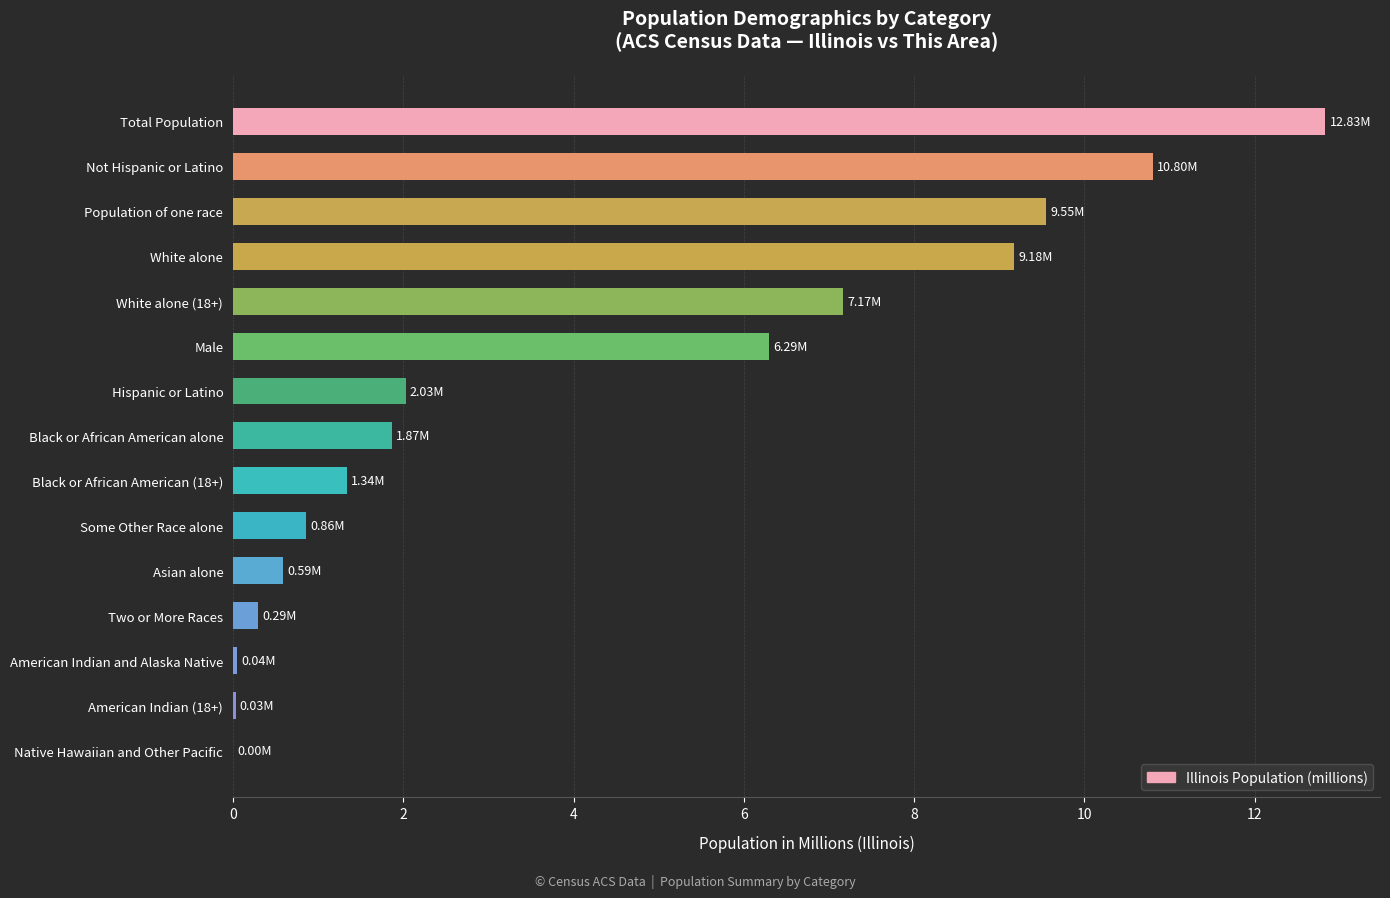

At which category does the chart reach its peak across all series?

Total Population